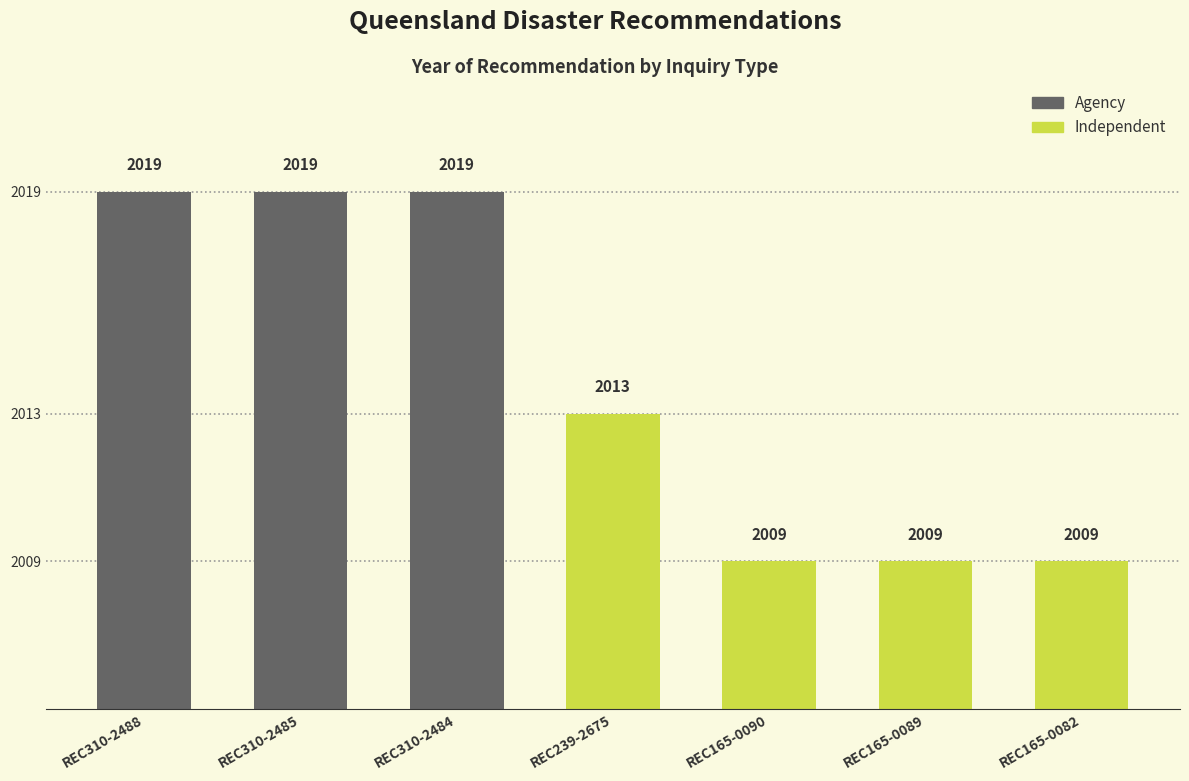

What is the change in value from REC310-2485 to REC165-0089?

-10